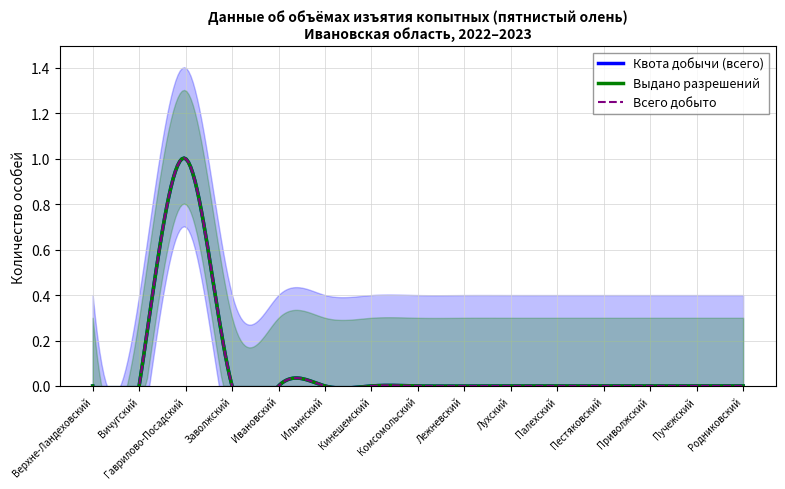

True or false: Всего добыто and Выдано разрешений (всего) cross at least once.

False